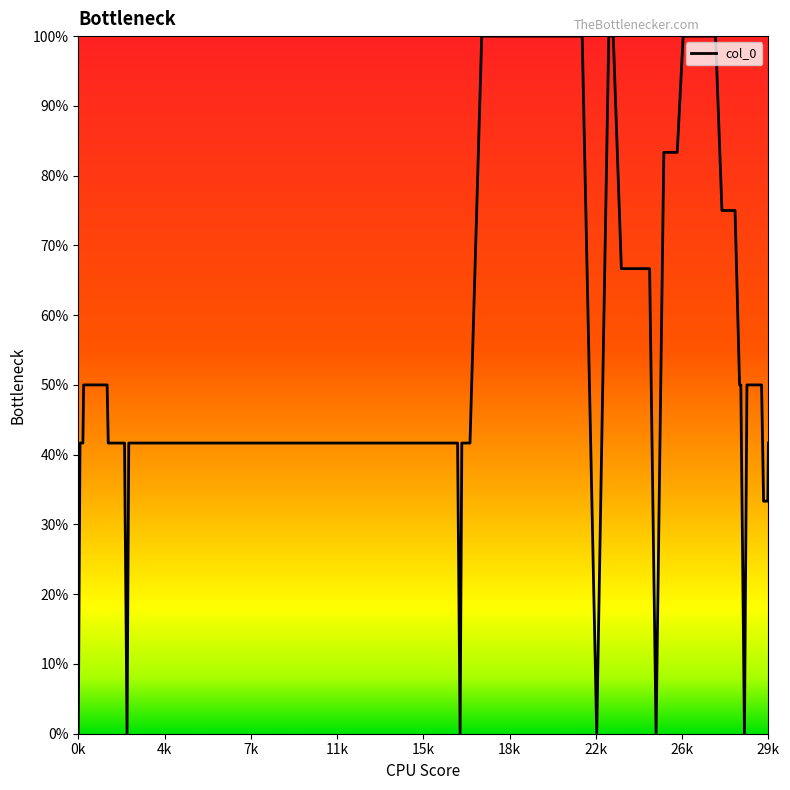

What is the value of the 23rd point from the left?

80